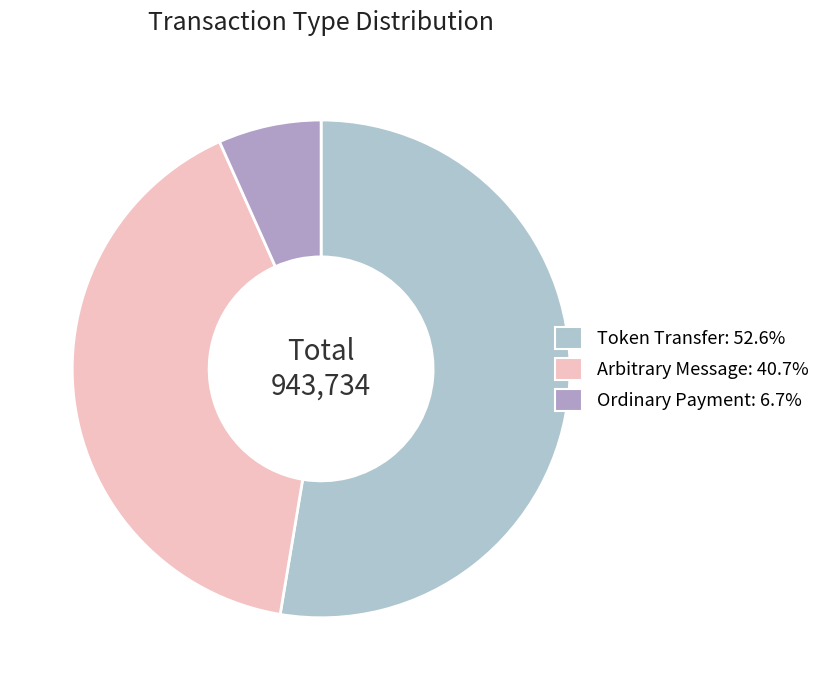

Which category has the biggest portion of the pie?

Token Transfer